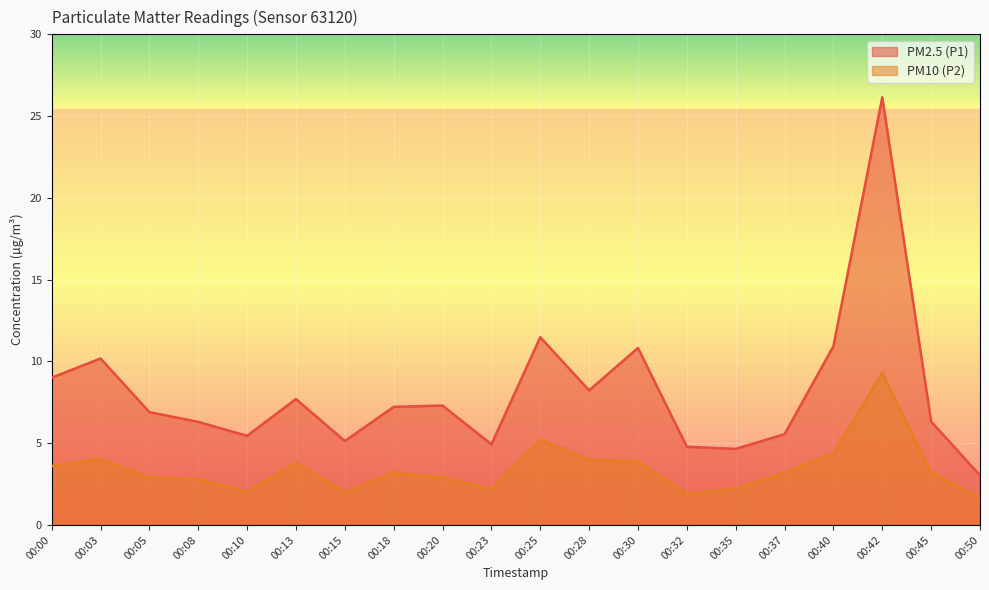

What is the sum of all PM10 (P2) values?

68.4